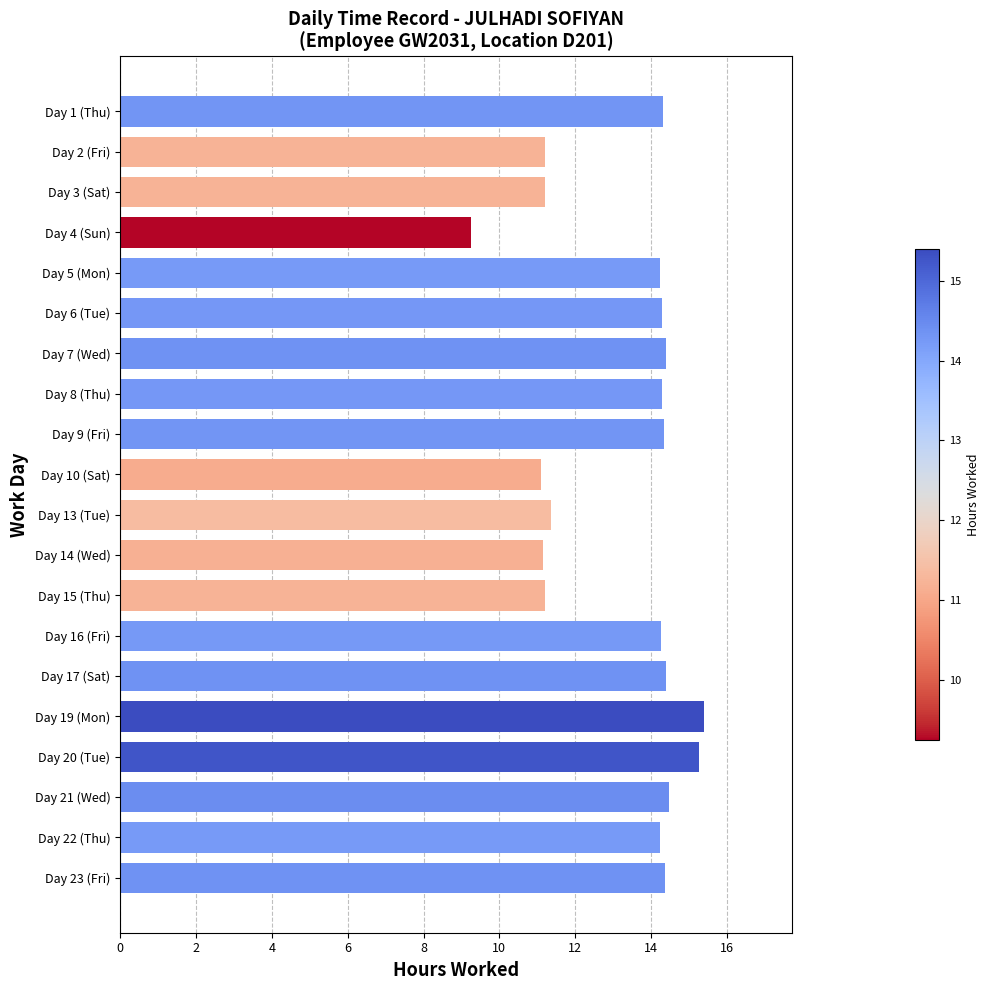

What is the difference between the second highest and minimum values?

6.0